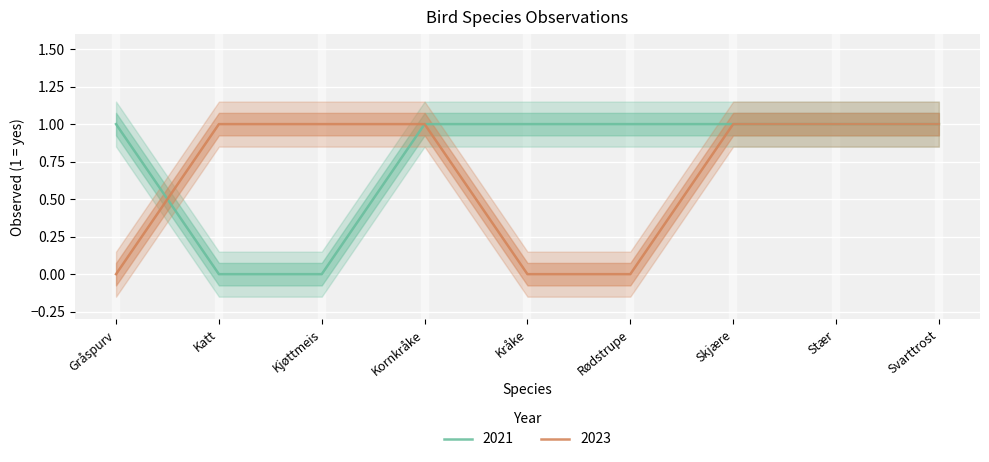

True or false: 2021 has a value of 0 at Stær.

False